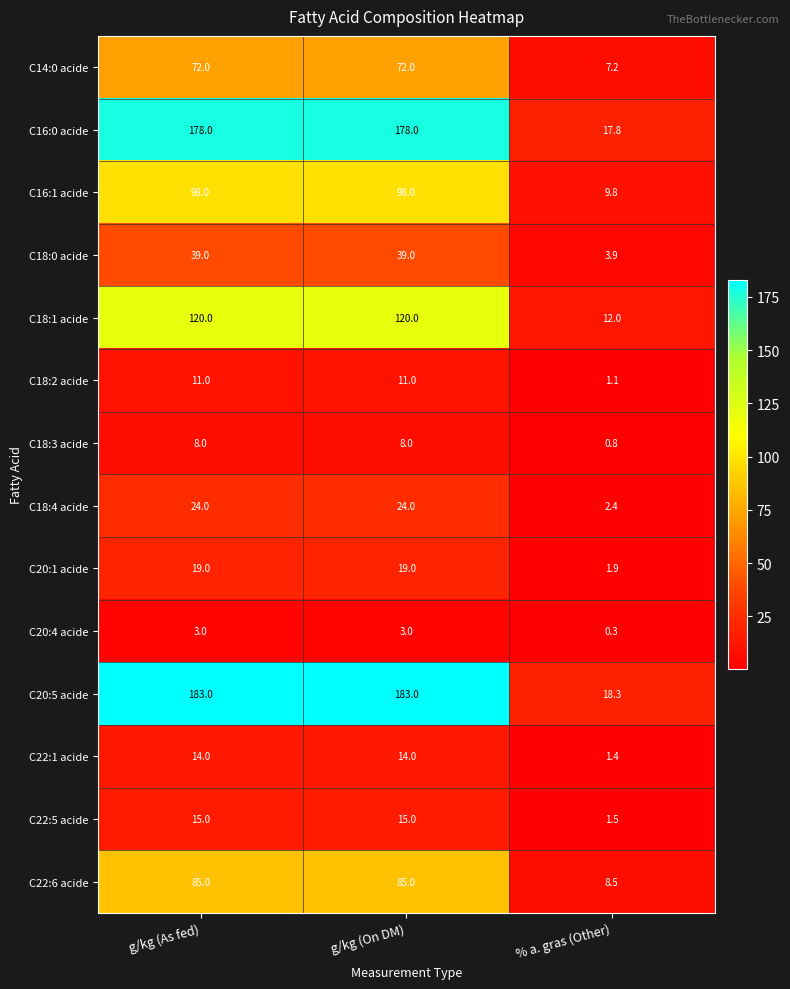

List the series in order of their peak value, highest first.

C20:5 acide, C16:0 acide, C18:1 acide, C16:1 acide, C22:6 acide, C14:0 acide, C18:0 acide, C18:4 acide, C20:1 acide, C22:5 acide, C22:1 acide, C18:2 acide, C18:3 acide, C20:4 acide